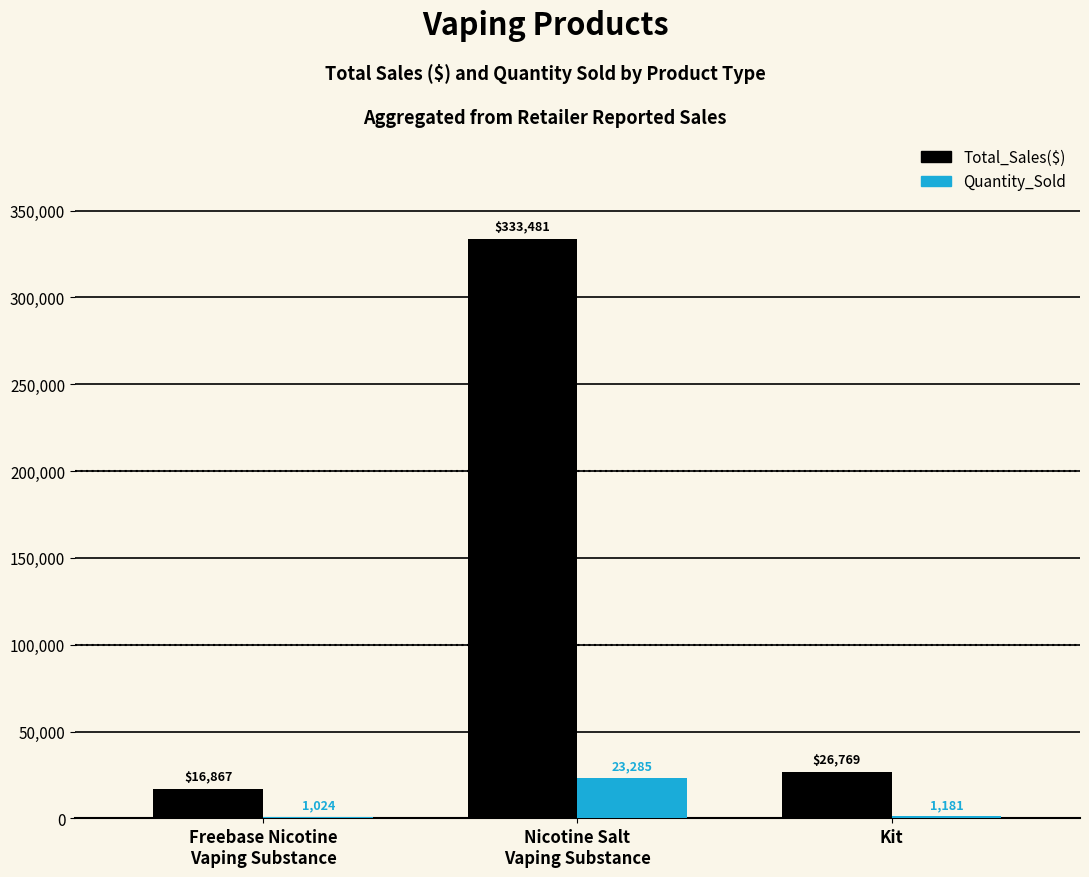

What is the total value across all series at Freebase Nicotine
Vaping Substance?

17891